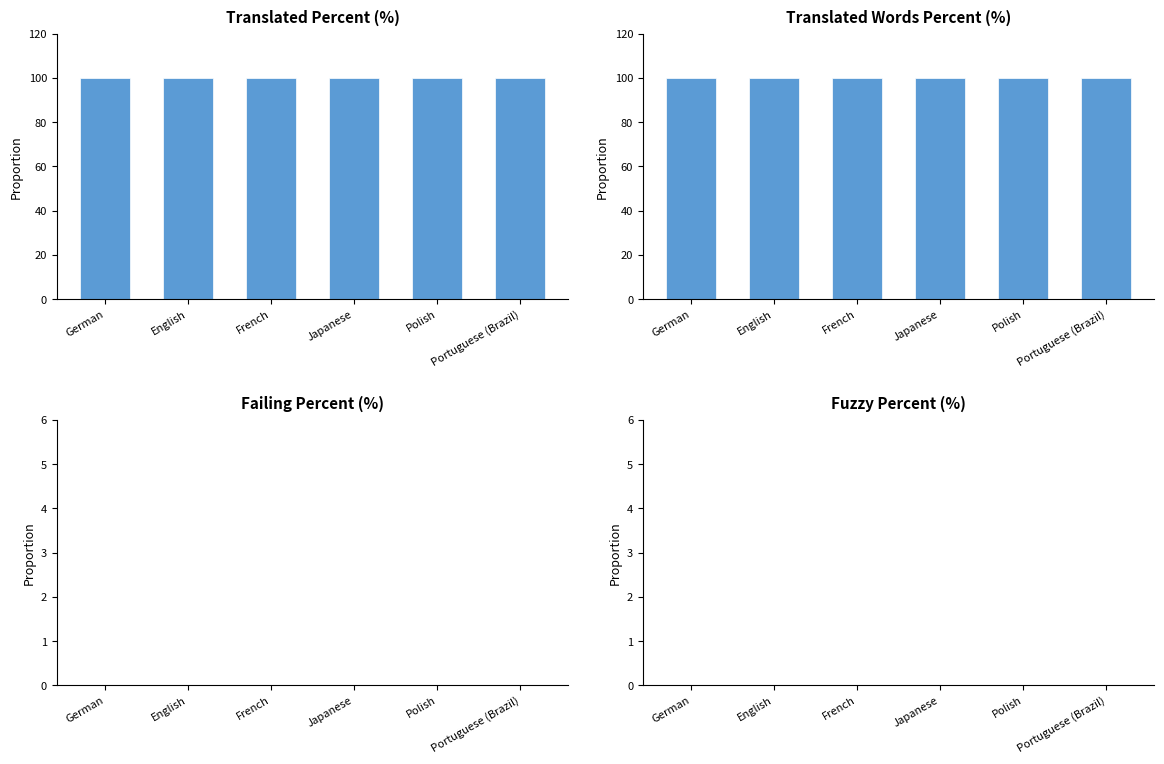

Rank the series at Portuguese (Brazil) from lowest to highest value.

failing_percent, fuzzy_percent, translated_percent, translated_words_percent